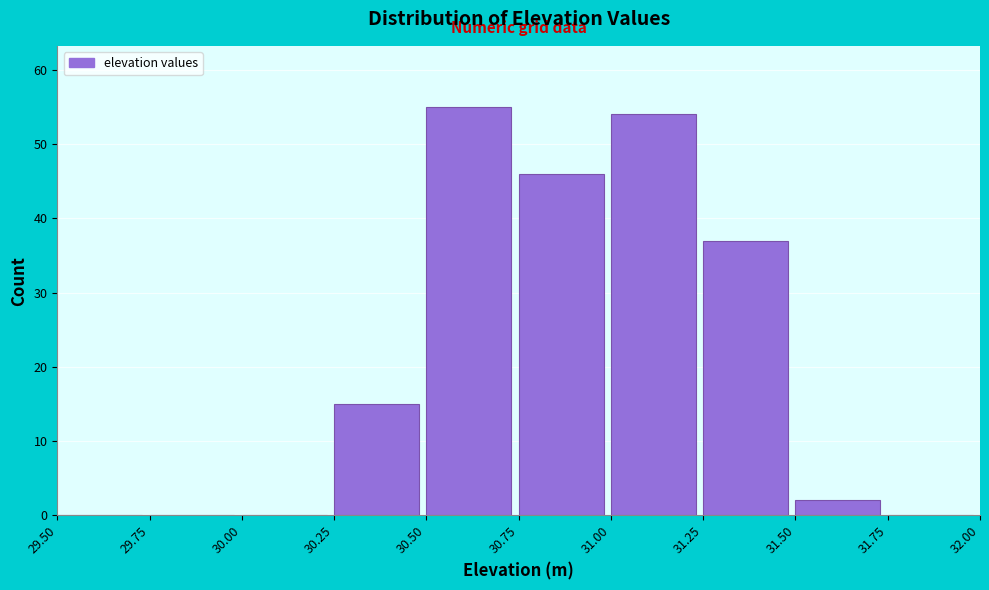

Reading left to right, list every bar in this chart as the range it spans on the x-axis followed by its height. The values are not printed on the chart, so give them approximately, as read against the axis.

29.50 to 29.75: 0
29.75 to 30.00: 0
30.00 to 30.25: 0
30.25 to 30.50: 15
30.50 to 30.75: 55
30.75 to 31.00: 46
31.00 to 31.25: 54
31.25 to 31.50: 37
31.50 to 31.75: 2
31.75 to 32.00: 0